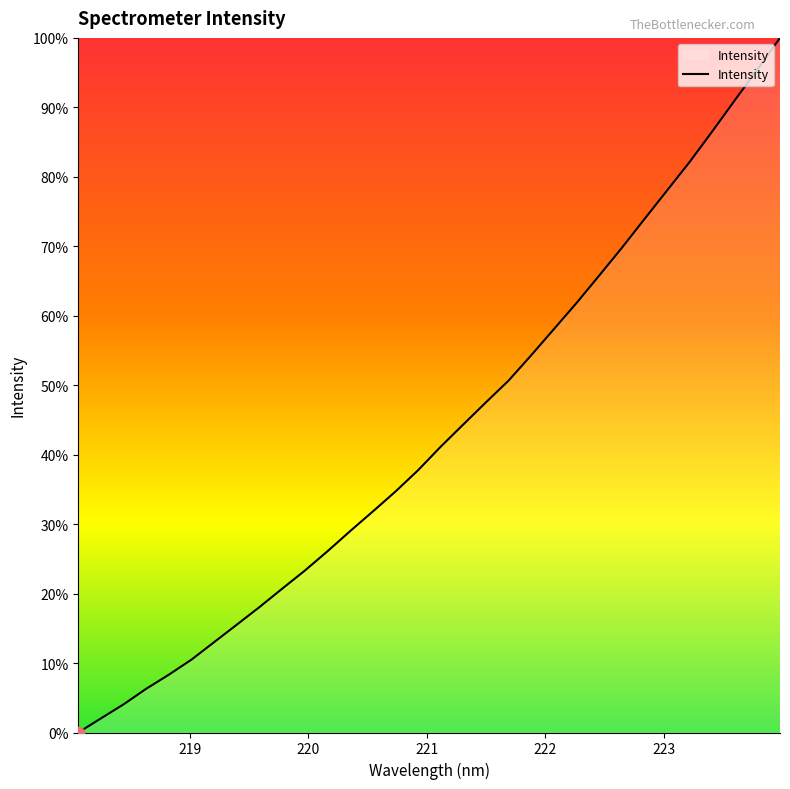

Is this an area chart (filled region under the line)?

Yes